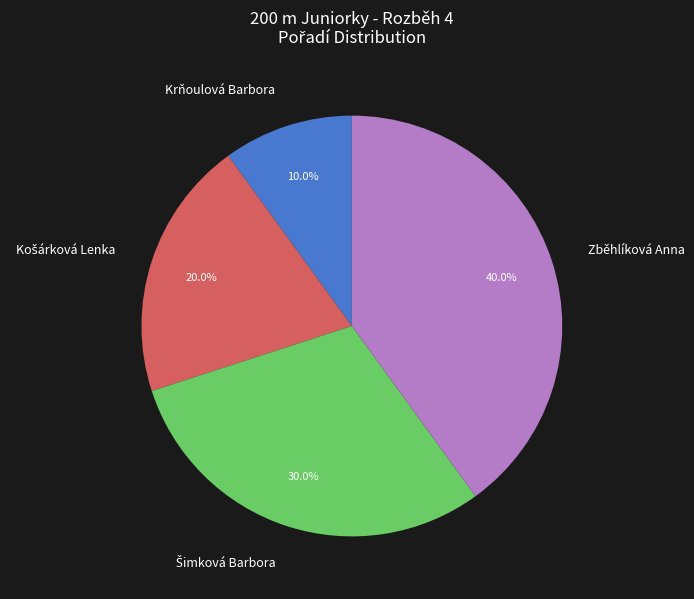

What is the smallest slice in the pie chart?

Krňoulová Barbora